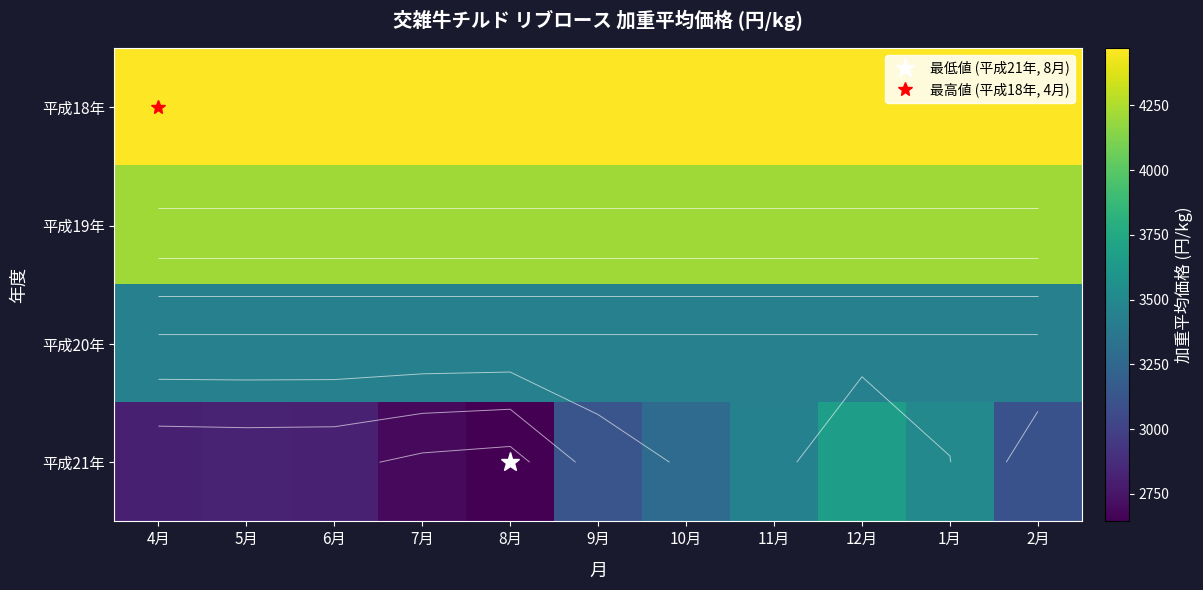

Which category has the highest value in the 平成18年 series?

4月